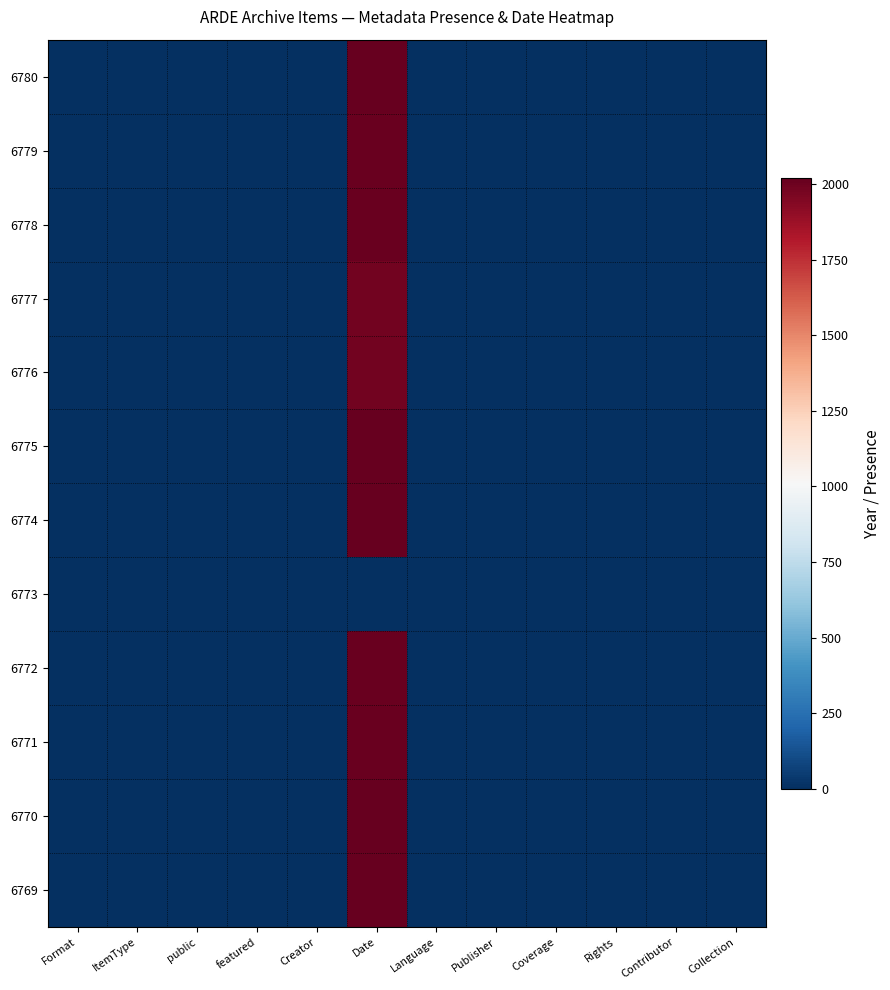

Reading left to right, extract all data points from this chart.

6780: Format=1	ItemType=1	public=1	featured=0	Creator=1	Date=2020	Language=1	Publisher=1	Coverage=1	Rights=1	Contributor=1	Collection=1
6779: Format=1	ItemType=1	public=1	featured=0	Creator=1	Date=2012	Language=1	Publisher=1	Coverage=1	Rights=1	Contributor=1	Collection=1
6778: Format=1	ItemType=1	public=1	featured=0	Creator=1	Date=2012	Language=1	Publisher=1	Coverage=1	Rights=1	Contributor=1	Collection=1
6777: Format=1	ItemType=1	public=1	featured=0	Creator=1	Date=1986	Language=1	Publisher=1	Coverage=1	Rights=1	Contributor=1	Collection=1
6776: Format=1	ItemType=1	public=1	featured=0	Creator=1	Date=1982	Language=1	Publisher=1	Coverage=1	Rights=1	Contributor=1	Collection=1
6775: Format=1	ItemType=1	public=1	featured=0	Creator=1	Date=2017	Language=1	Publisher=1	Coverage=1	Rights=1	Contributor=1	Collection=1
6774: Format=1	ItemType=1	public=1	featured=0	Creator=1	Date=2017	Language=1	Publisher=1	Coverage=1	Rights=1	Contributor=1	Collection=1
6773: Format=1	ItemType=1	public=1	featured=0	Creator=1	Date=0	Language=1	Publisher=1	Coverage=1	Rights=1	Contributor=1	Collection=1
6772: Format=1	ItemType=1	public=1	featured=0	Creator=1	Date=2010	Language=1	Publisher=1	Coverage=1	Rights=1	Contributor=1	Collection=1
6771: Format=1	ItemType=1	public=1	featured=0	Creator=1	Date=2010	Language=1	Publisher=1	Coverage=1	Rights=1	Contributor=1	Collection=1
6770: Format=1	ItemType=1	public=1	featured=0	Creator=1	Date=2013	Language=1	Publisher=1	Coverage=1	Rights=1	Contributor=1	Collection=1
6769: Format=1	ItemType=1	public=1	featured=0	Creator=1	Date=2017	Language=1	Publisher=1	Coverage=1	Rights=1	Contributor=1	Collection=1